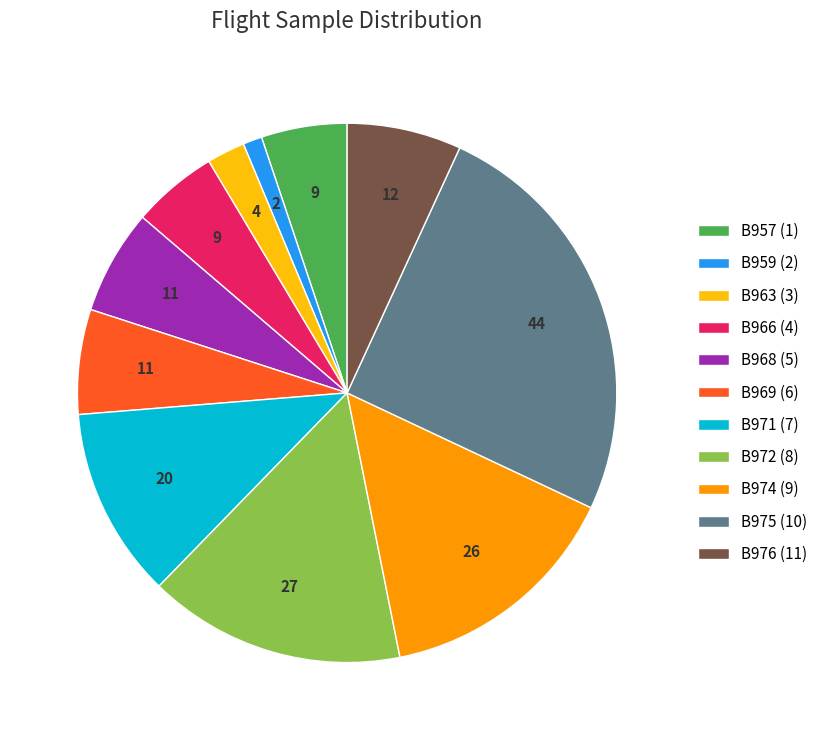

Which has a higher value, B959 (2) or B957 (1)?

B957 (1)